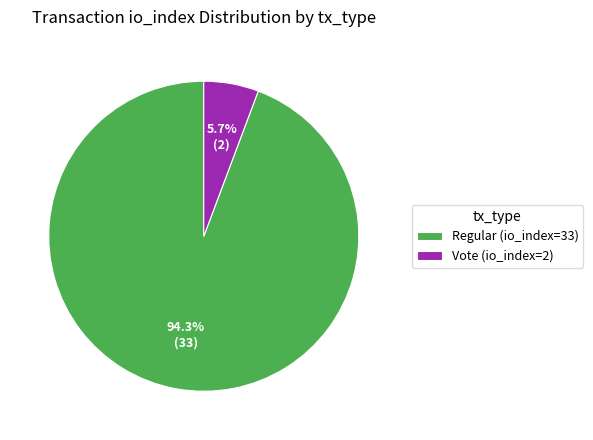

True or false: Vote (io_index=2) accounts for 14% of the total.

False